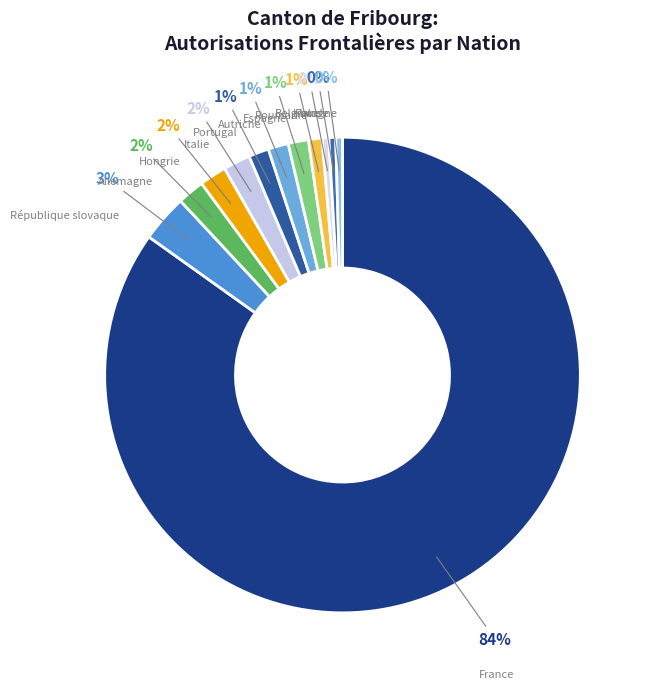

Which category has the smallest portion of the pie?

Belgique